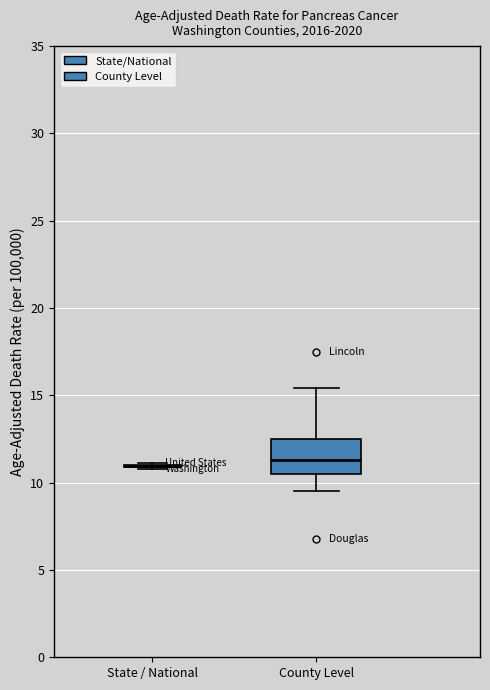

Which box is the tallest, from its lower edge to its upper edge?

County Level